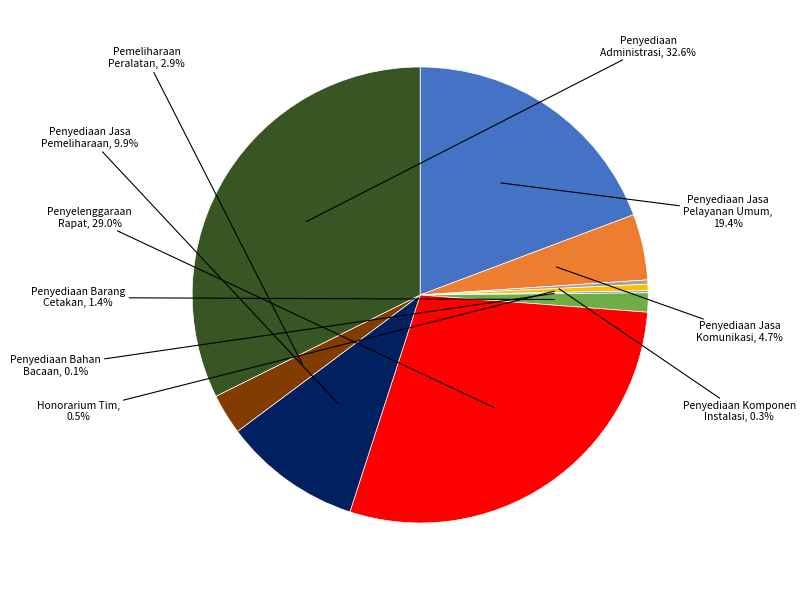

Is there any slice that represents more than half of the pie?

No